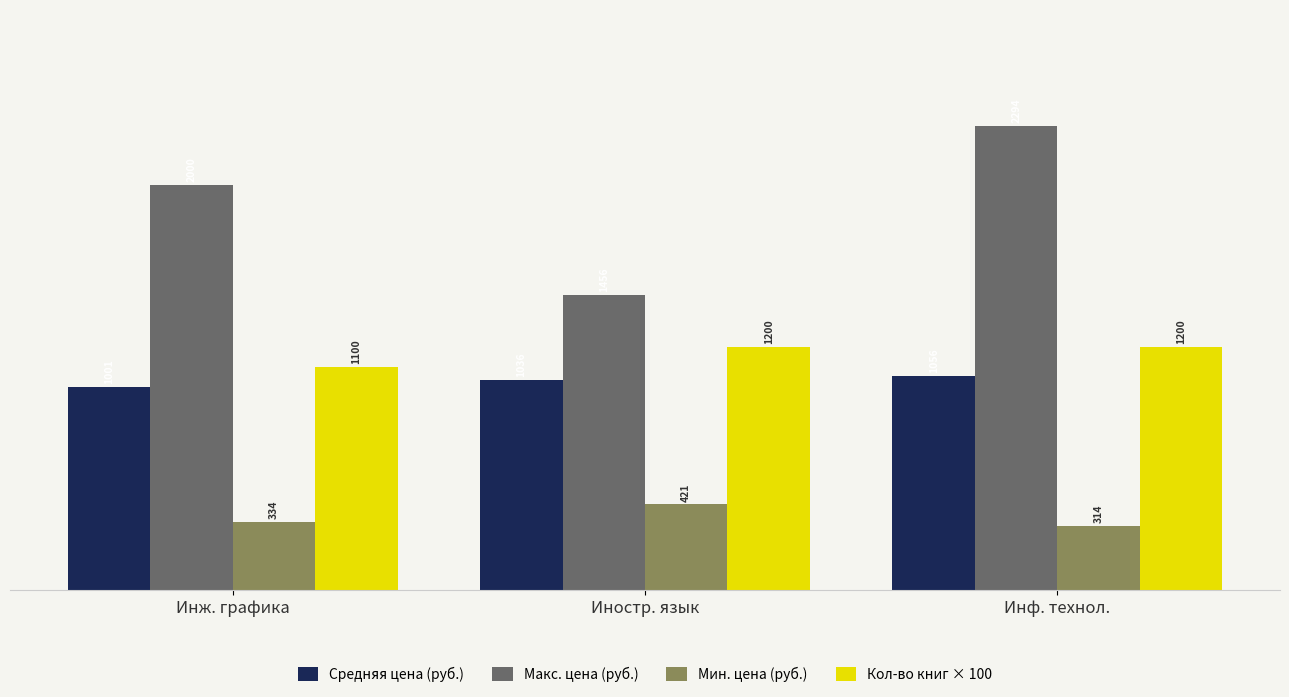

Which series changed the most between Инж. графика and Инф. технол.?

Макс. цена (руб.)